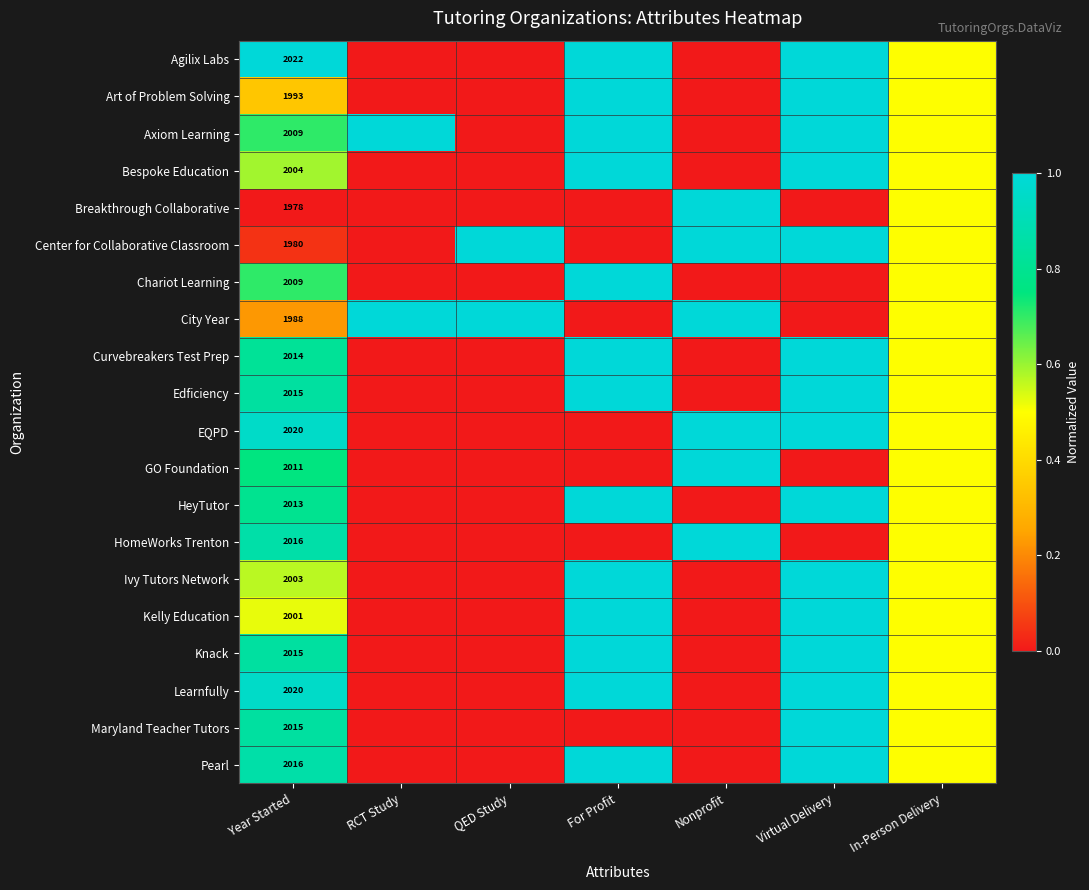

Is it true that Curvebreakers Test Prep equals 2014.0 at Year Started?

True